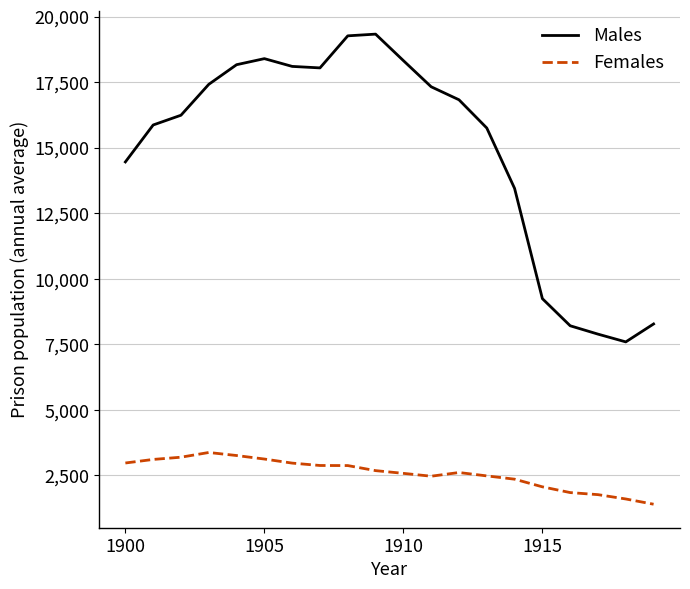

What is the minimum value shown in the chart?

1404